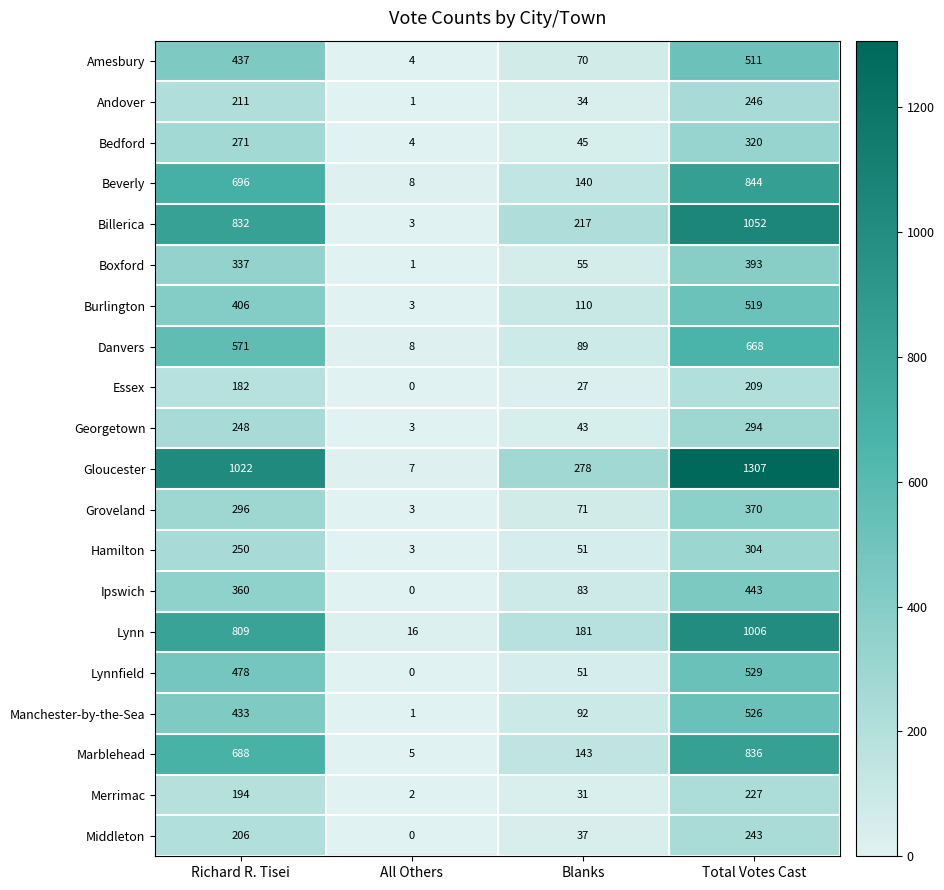

The Hamilton series shows 101 at Total Votes Cast. True or false?

False